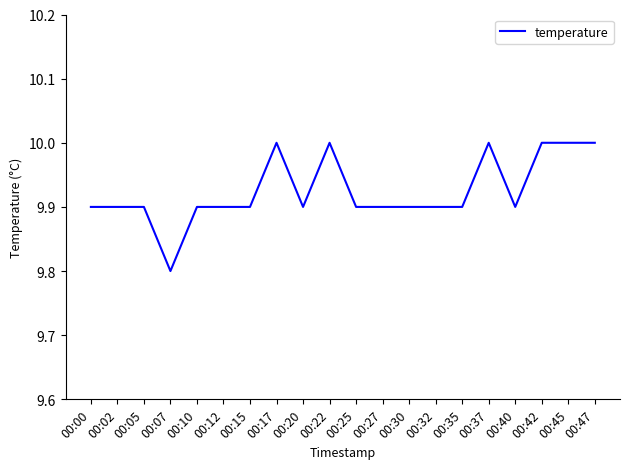

The value at 00:12 is 13.4. True or false?

False